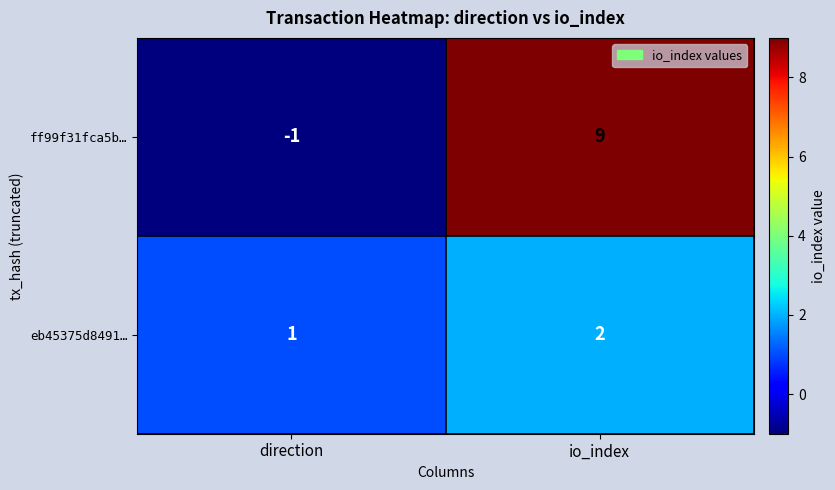

Which category has the lowest value in the eb45375d8491… series?

direction